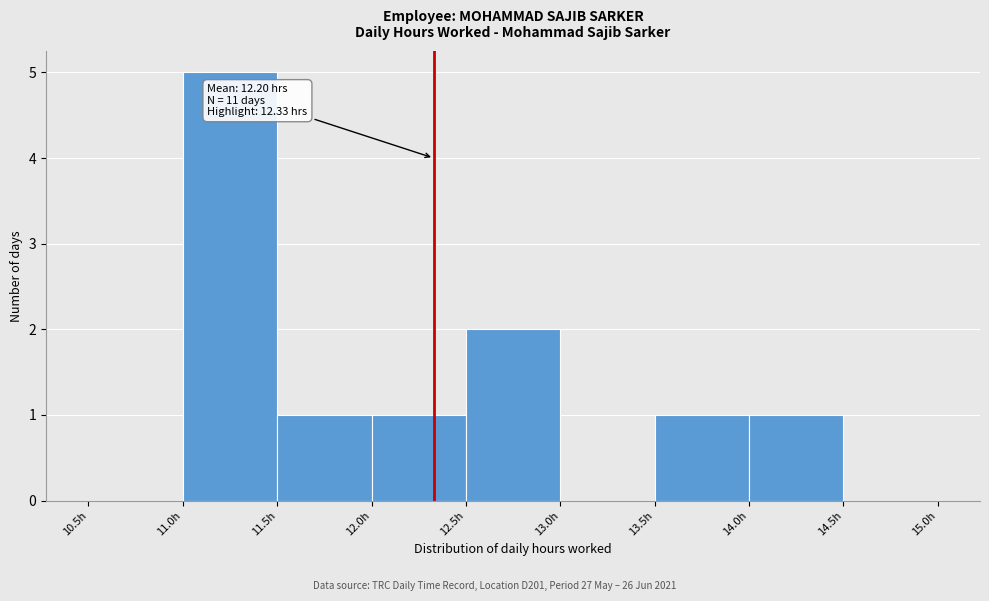

Which range on the x-axis has the tallest bar?

11.0 to 11.5